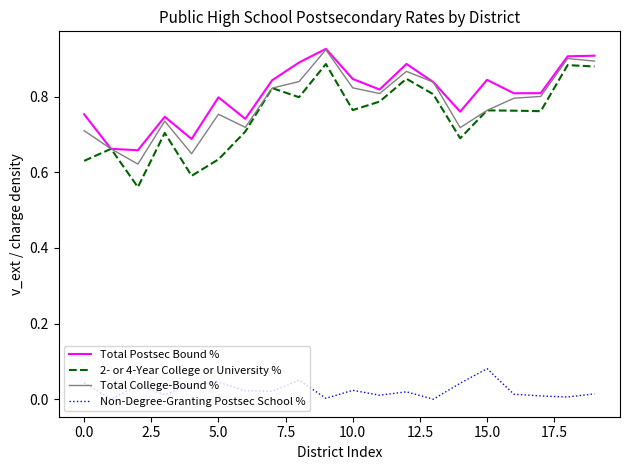

Which series has the largest range (max minus min)?

2- or 4-Year College or University %